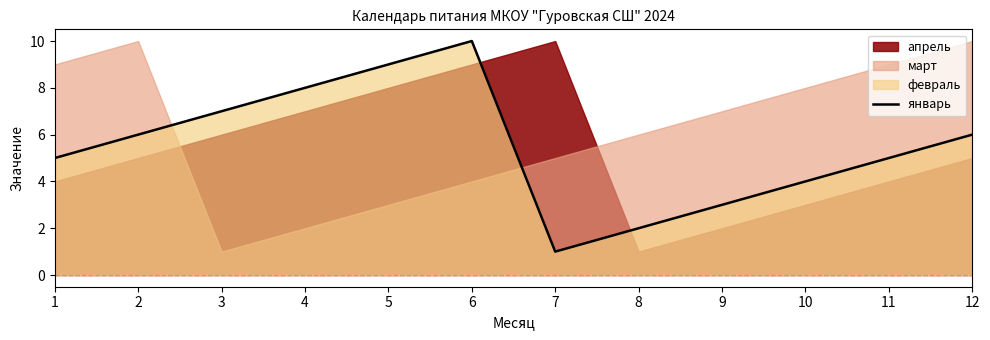

The value at 10 is 4. True or false?

True